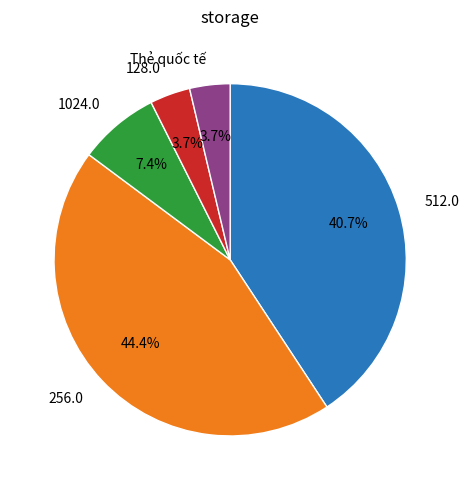

Between Thẻ quốc tế and 1024.0, which is larger?

1024.0